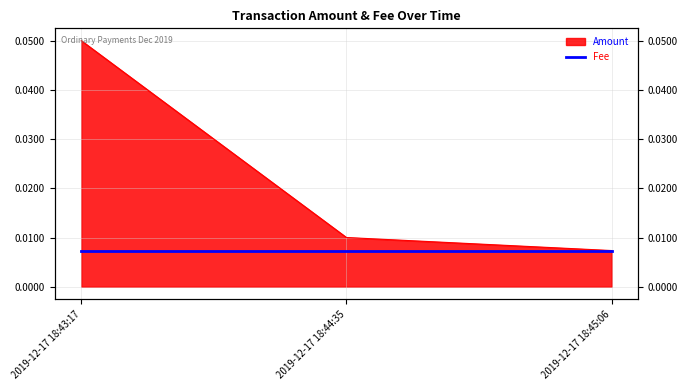

Reading left to right, transcribe all the data shown in this chart.

2019-12-17 18:43:17=0.1	2019-12-17 18:44:35=0.0	2019-12-17 18:45:06=0.0